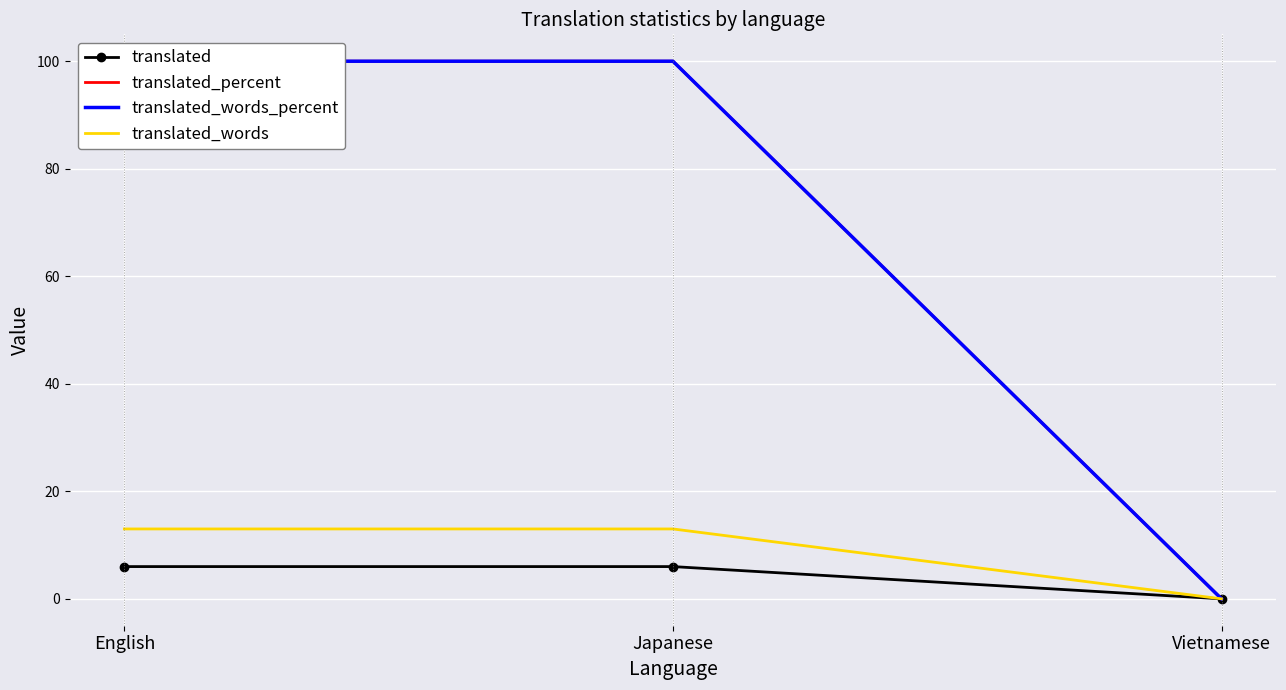

The value of translated_words_percent at Vietnamese is 41. True or false?

False